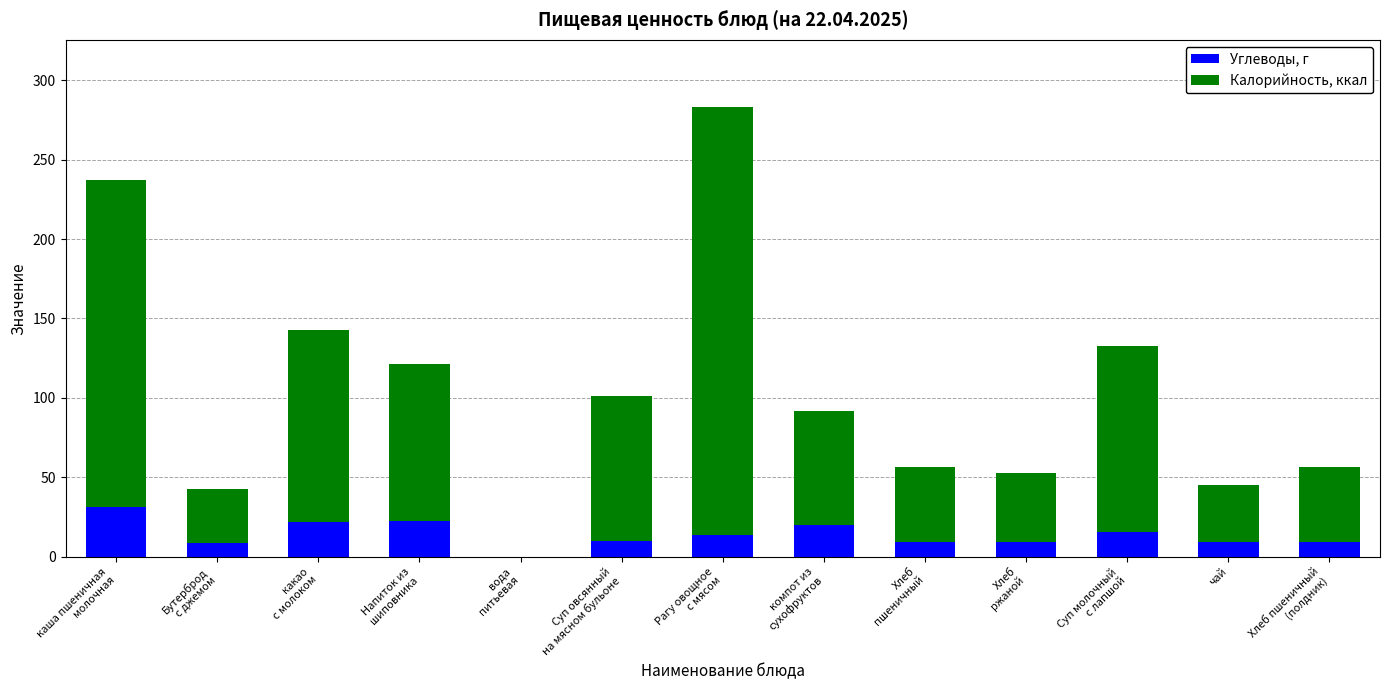

What is the sum of all Углеводы, г values?

180.2